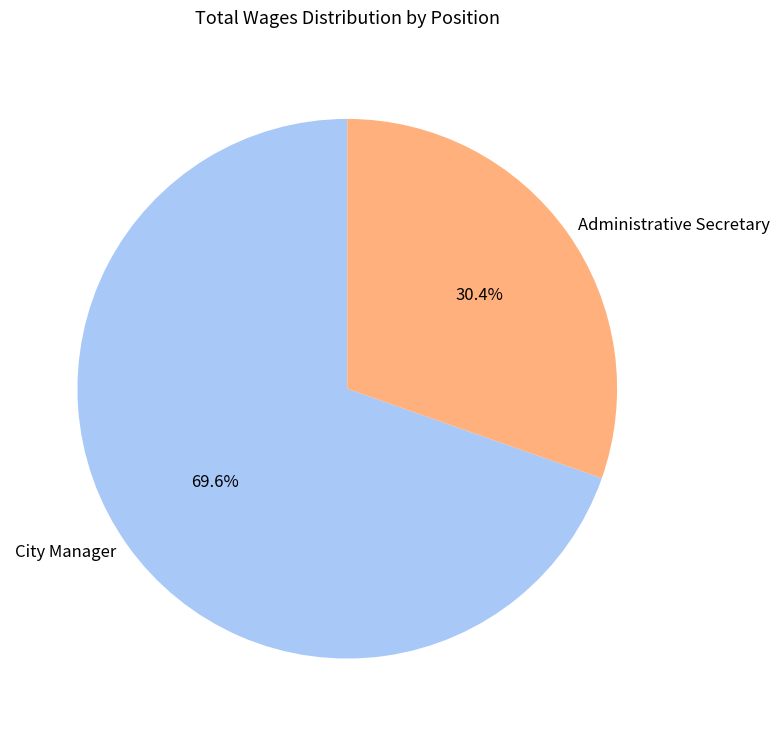

To the nearest percent, what portion does City Manager represent?

70%